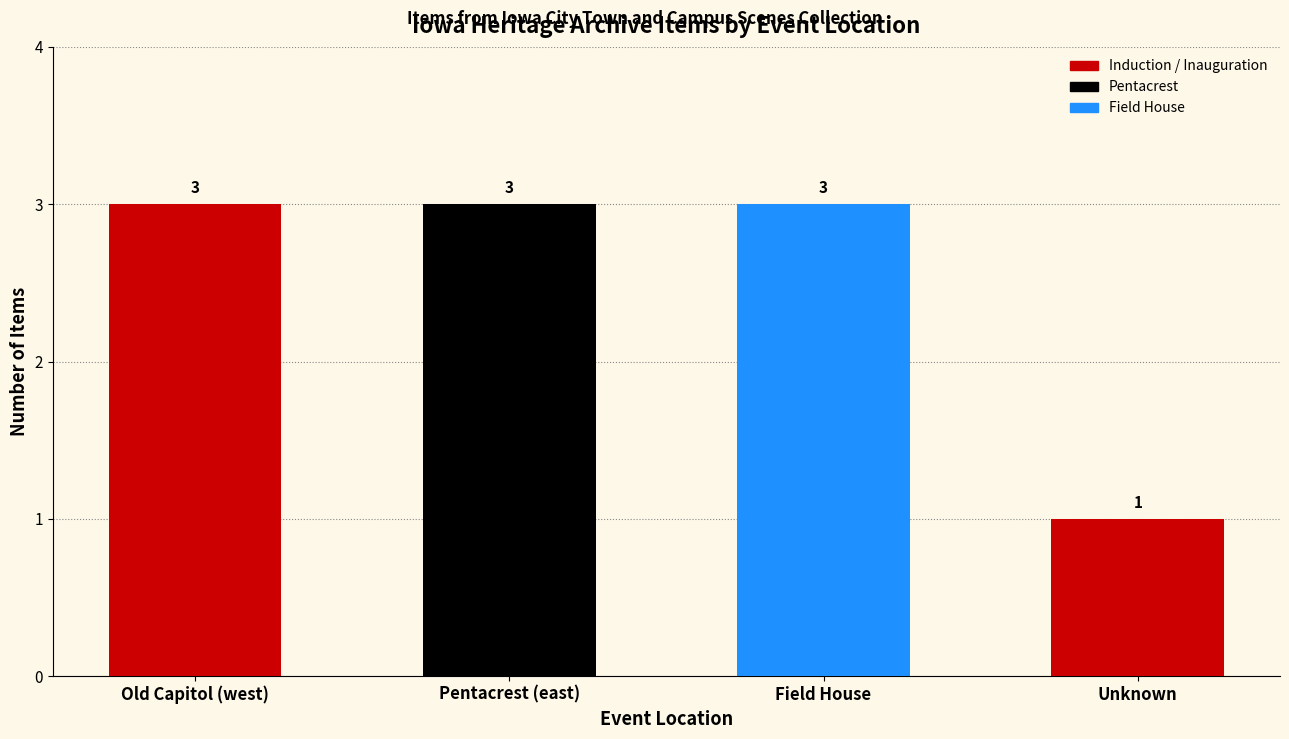

Does the chart contain any negative values?

No